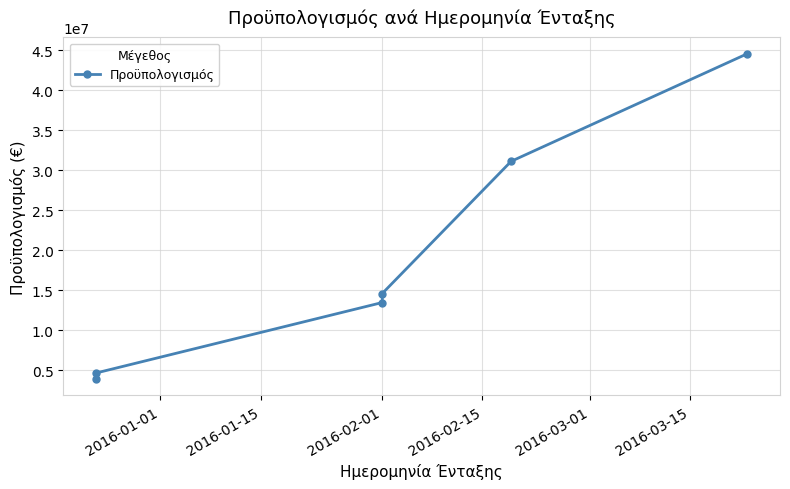

Read the value at 2016-03-15.

44551583.8